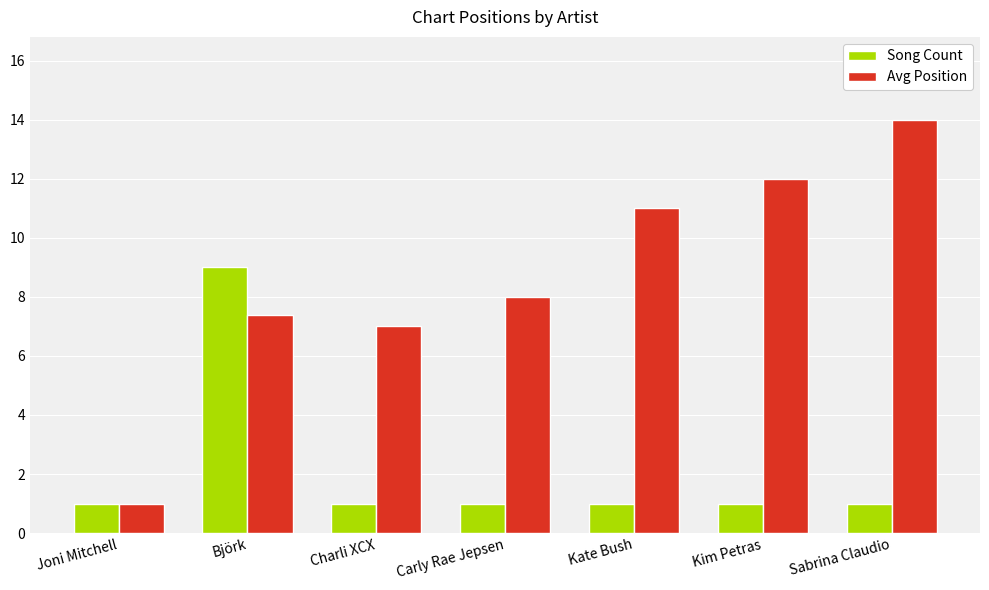

What are all the series names shown in the legend?

Song Count, Avg Position